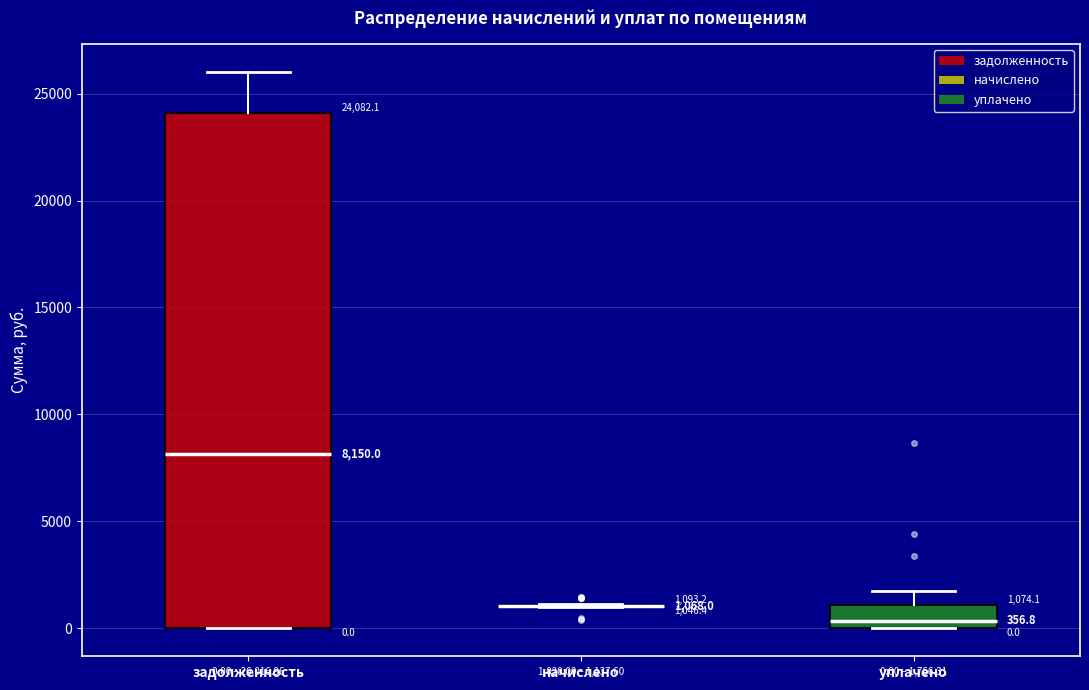

Which box is the tallest, from its lower edge to its upper edge?

задолженность